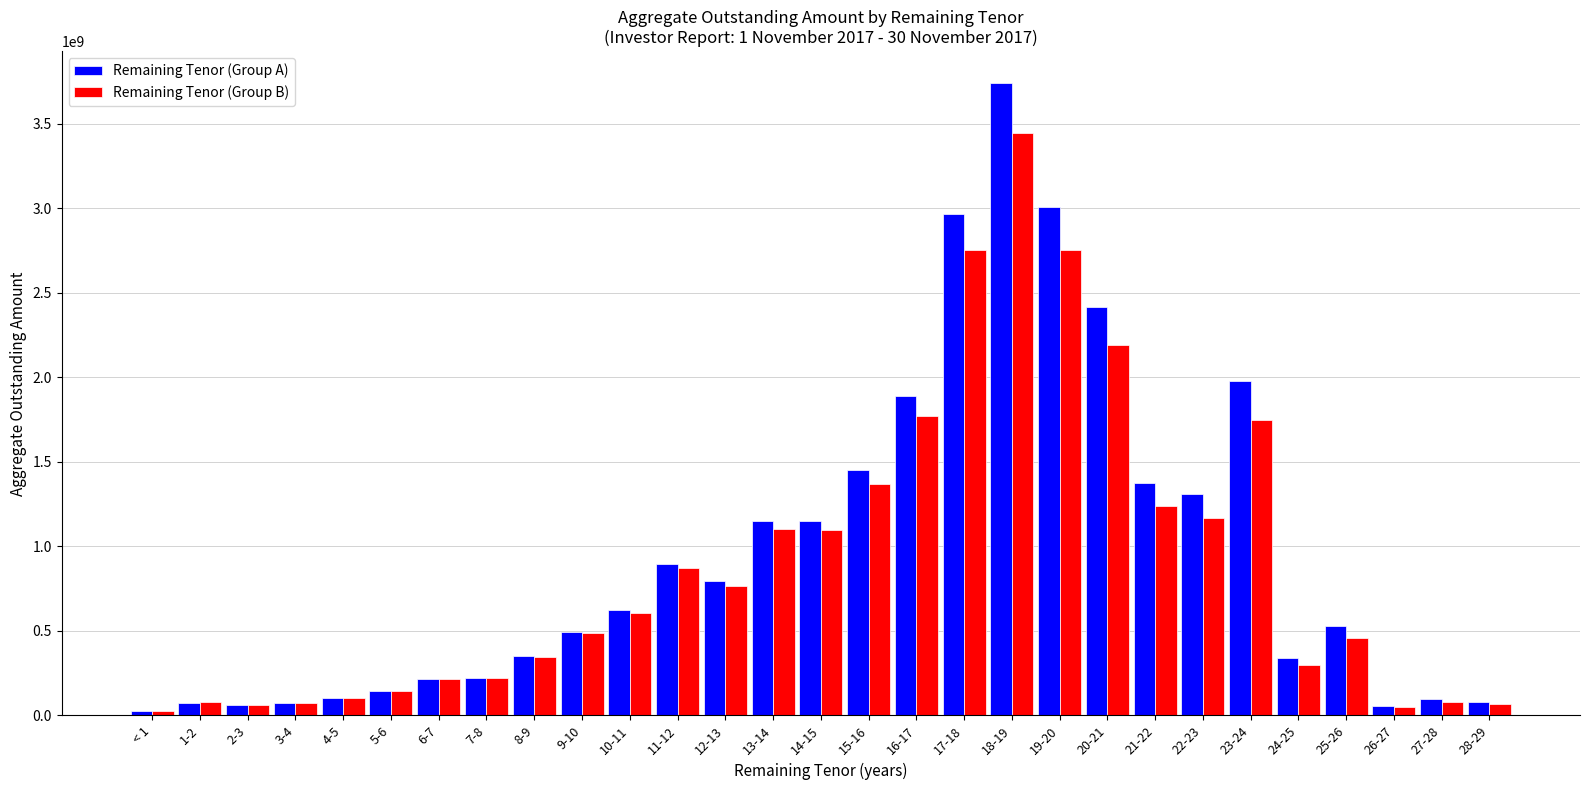

At 23-24, list the series in order from smallest to largest.

Remaining Tenor (Group B), Remaining Tenor (Group A)